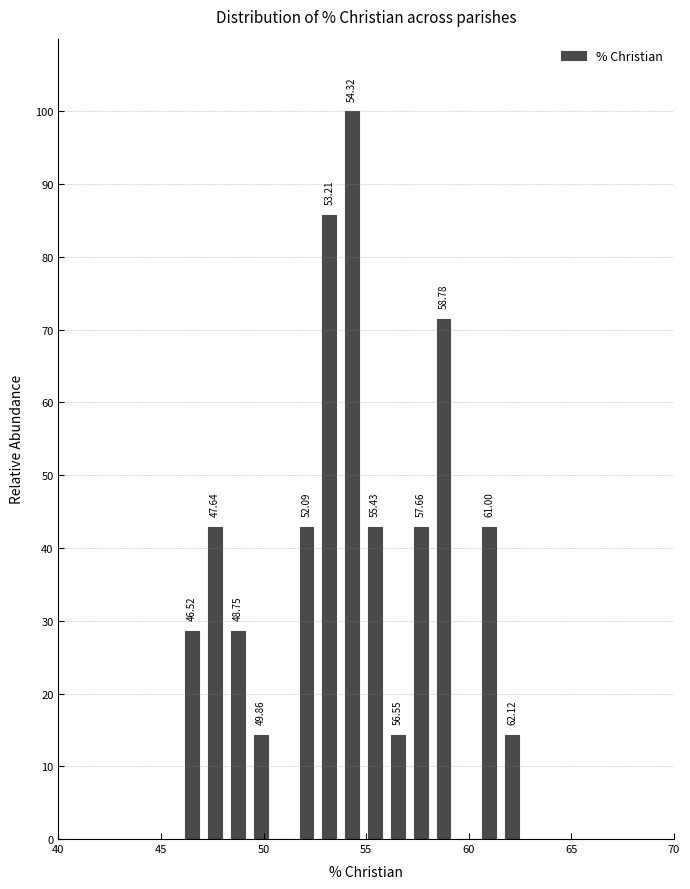

Around what value on the x-axis is the tallest bar? Give the approximate position of its centre, as read against the axis.

54.5